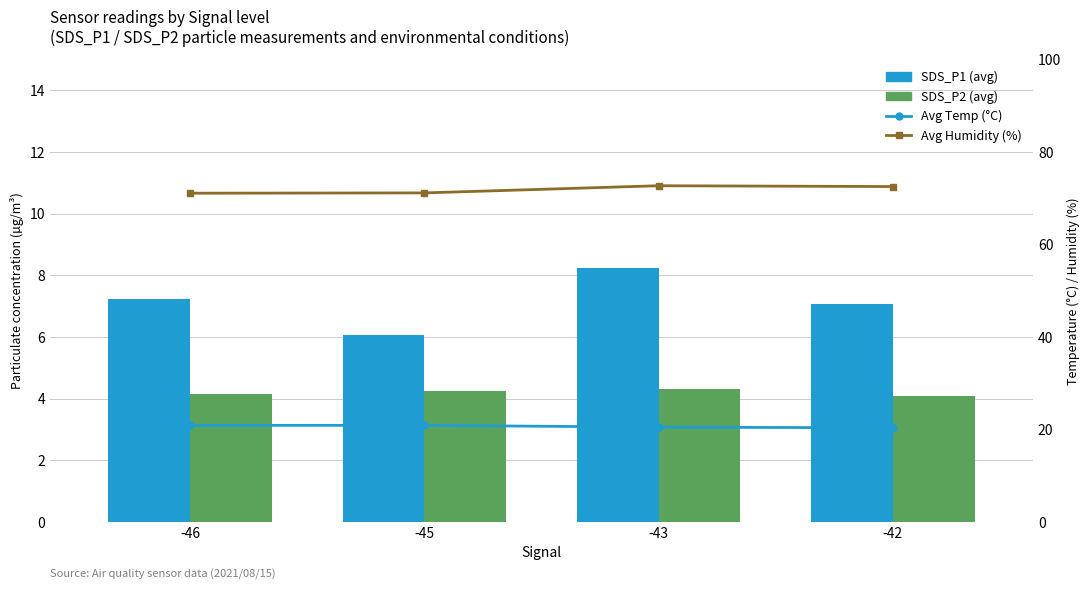

How many Avg Temp (°C) values are between 20 and 21?

4